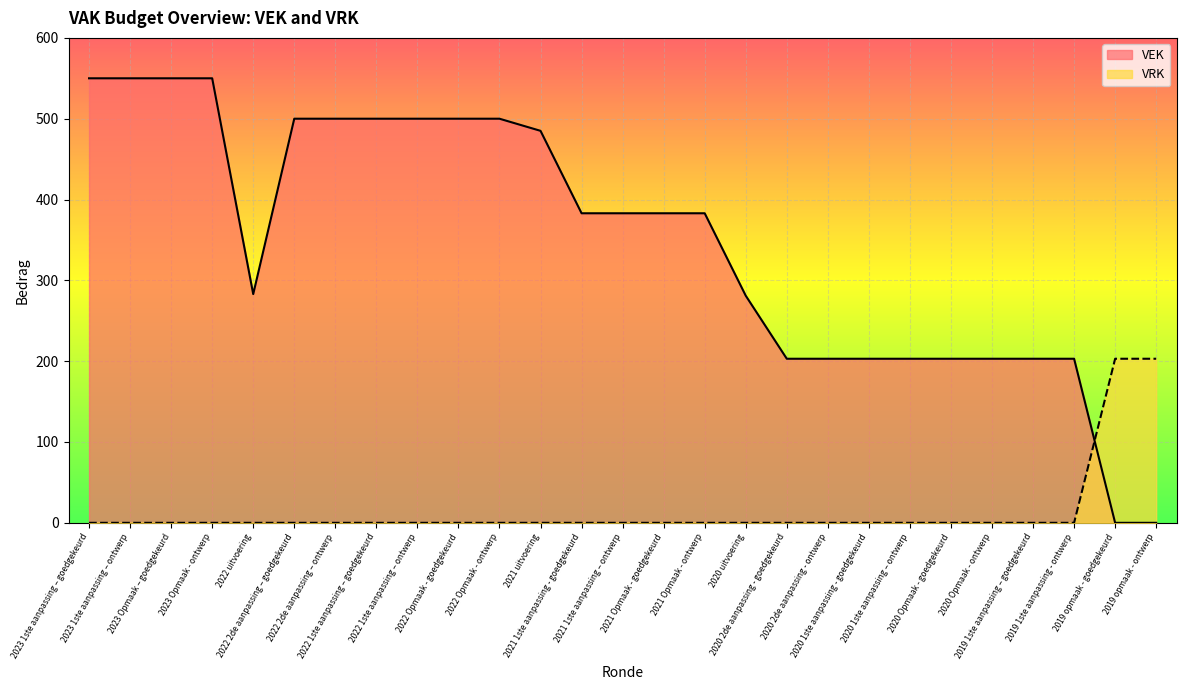

Where is the first local minimum for VEK?

2022 uitvoering